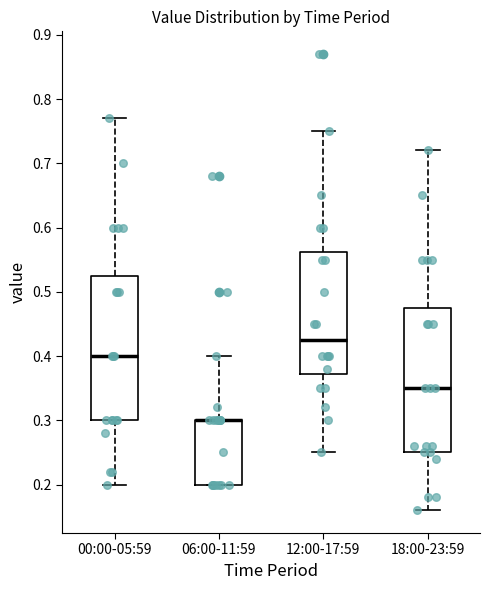

Reading left to right, read every box against the y-axis: the position of its median line, the range the box covers, and the ends of its whiskers. The values are not printed on the chart, so give them approximately, as read against the axis.

00:00-05:59: median 0.40, box 0.30 to 0.53, whiskers 0.20 to 0.77
06:00-11:59: median 0.30 (drawn on the box's upper edge), box 0.20 to 0.30, whiskers 0.20 to 0.40
12:00-17:59: median 0.43, box 0.37 to 0.56, whiskers 0.25 to 0.75
18:00-23:59: median 0.35, box 0.25 to 0.48, whiskers 0.16 to 0.72